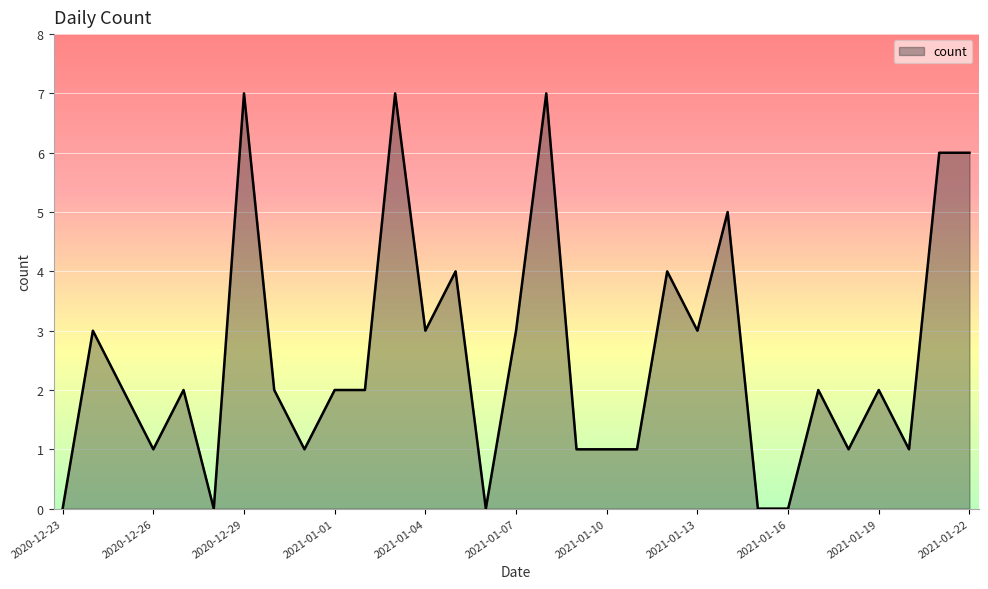

What is the difference between the maximum and minimum values?

7